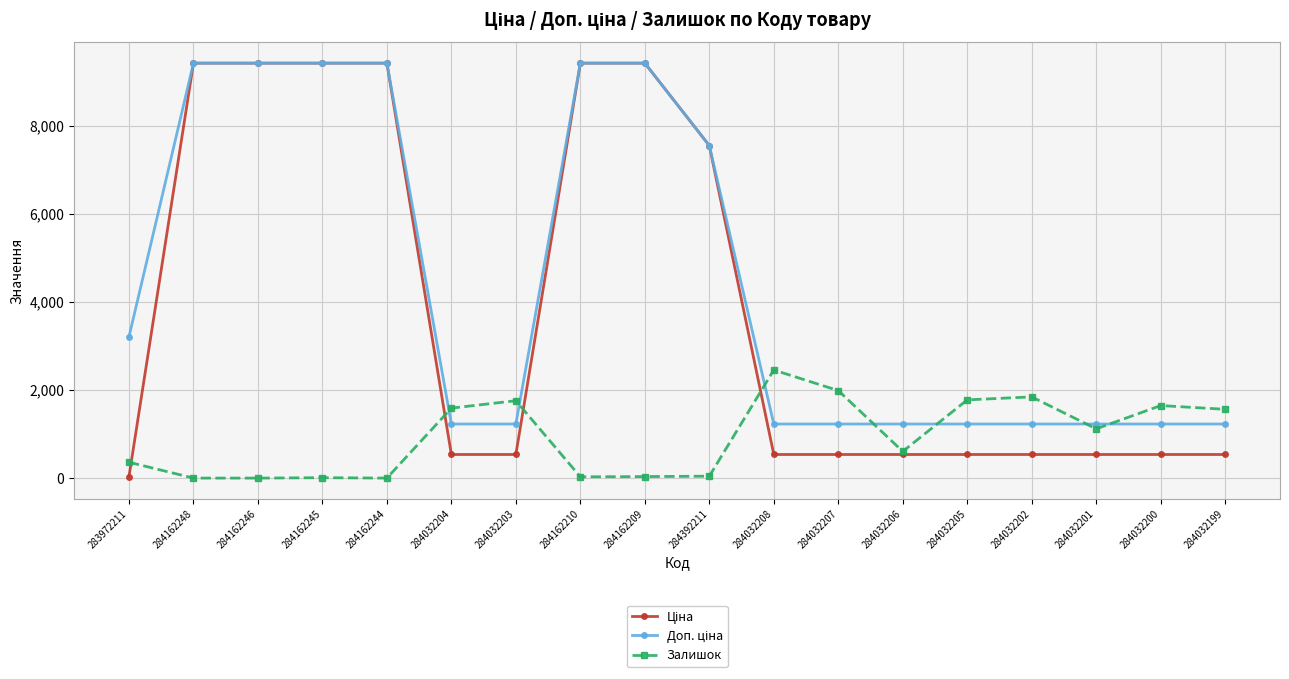

At how many categories does at least one series exceed 5750?

7